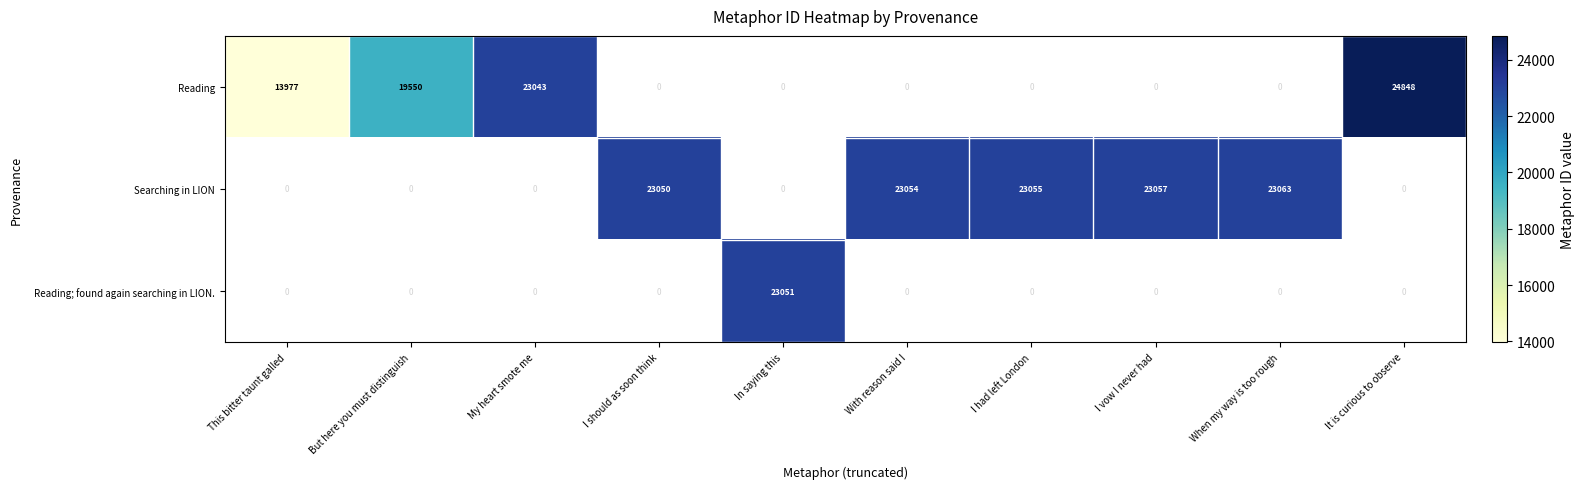

The Reading series shows 16350 at It is curious to observe. True or false?

False